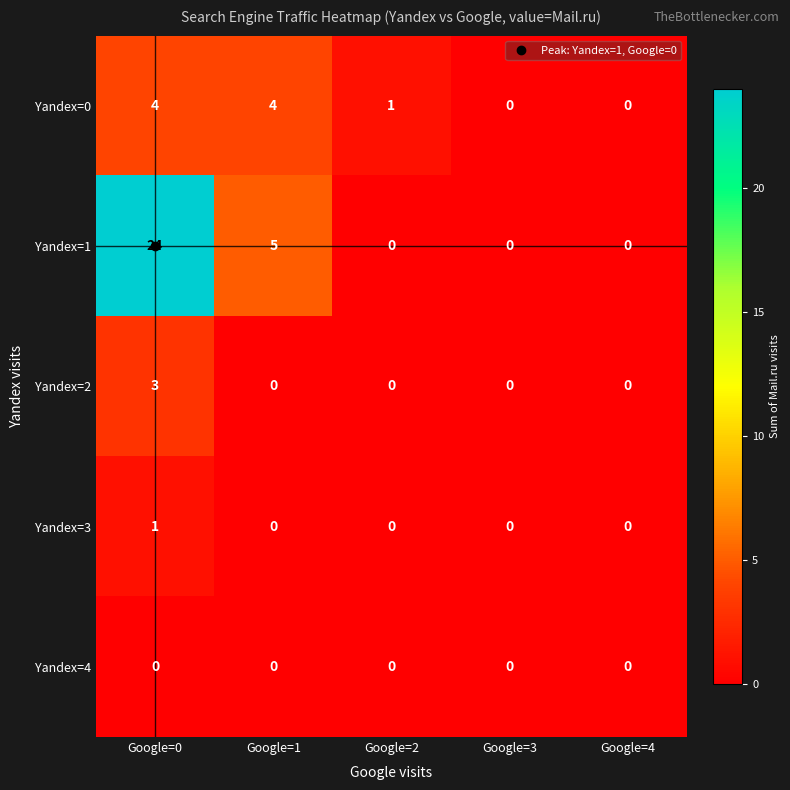

Rank the series by their maximum value, from highest to lowest.

Yandex=1, Yandex=0, Yandex=2, Yandex=3, Yandex=4